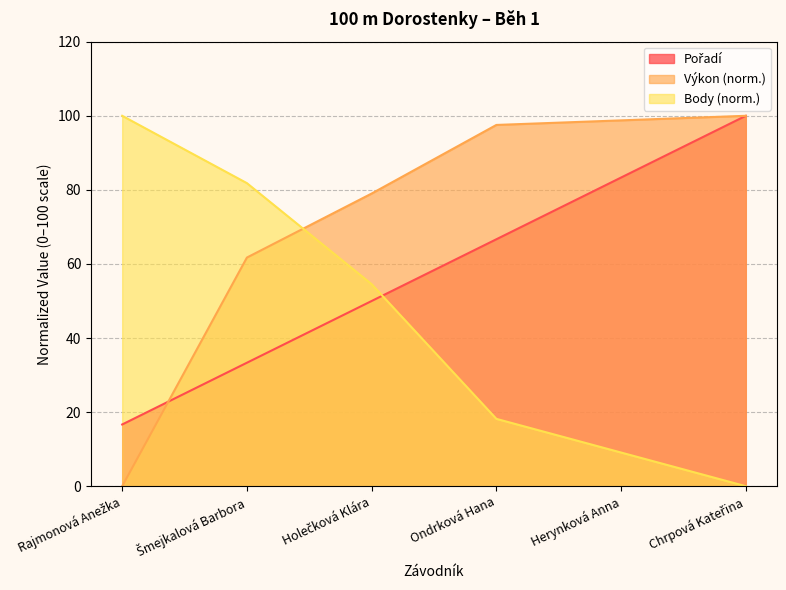

List the series in order of their peak value, highest first.

Pořadí, Výkon, Body